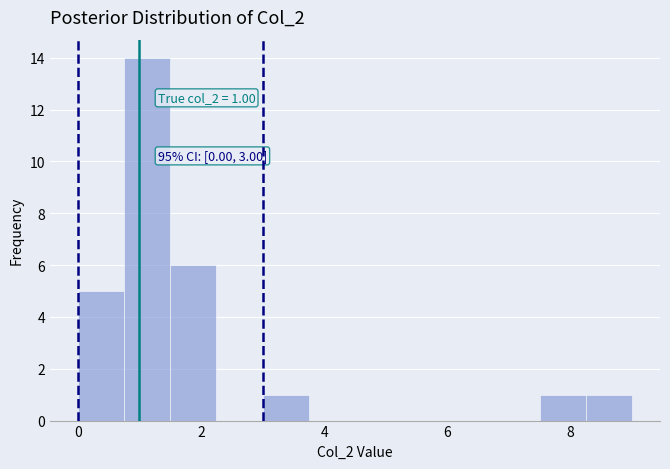

Read against the x-axis, roughly where is the centre of the tallest bar?

1.2